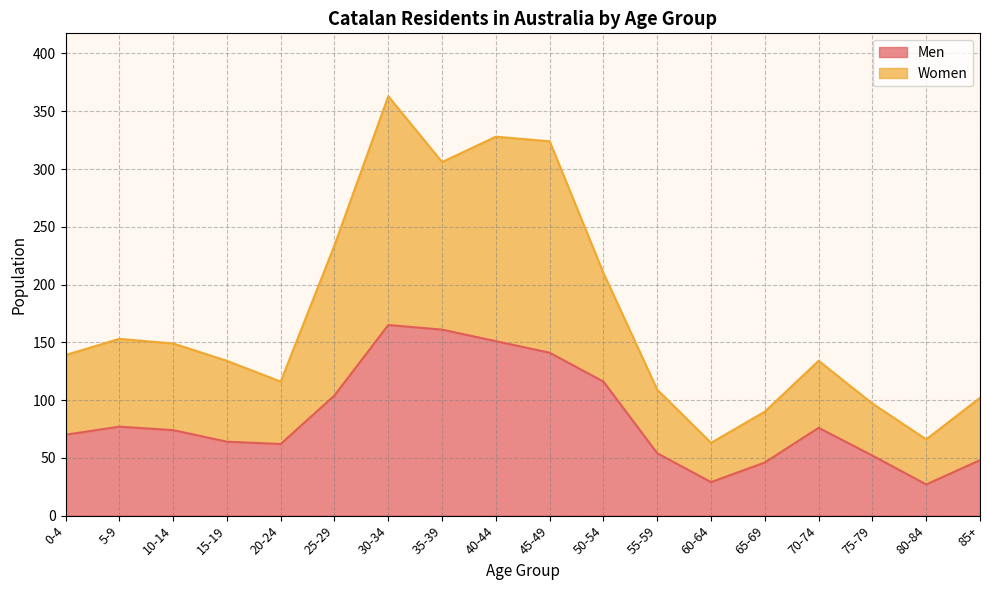

At which category is the sum across all series the highest?

30-34